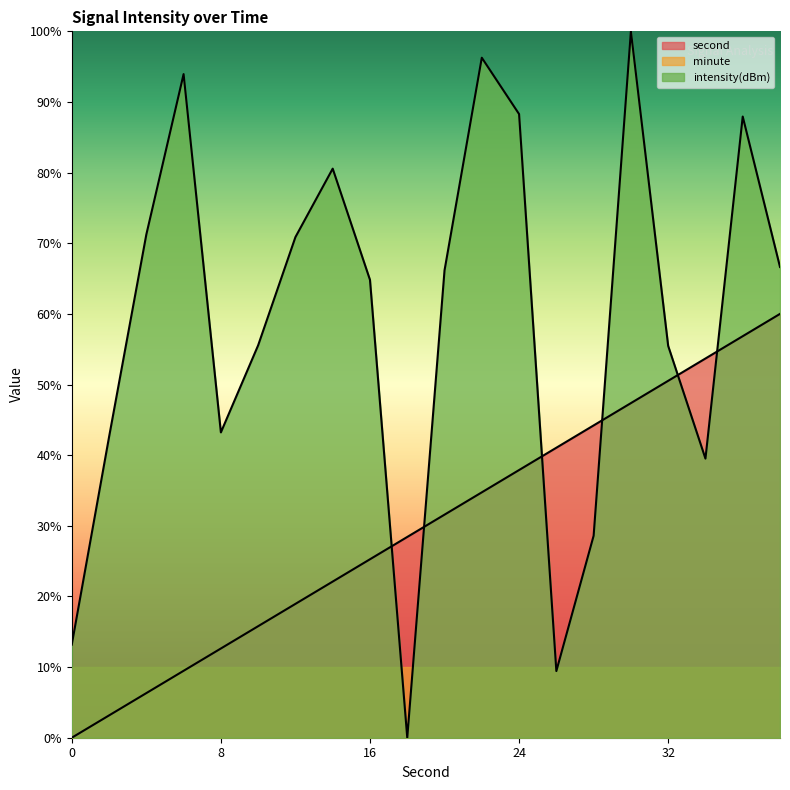

True or false: second has a value of 25.3 at 16.

True